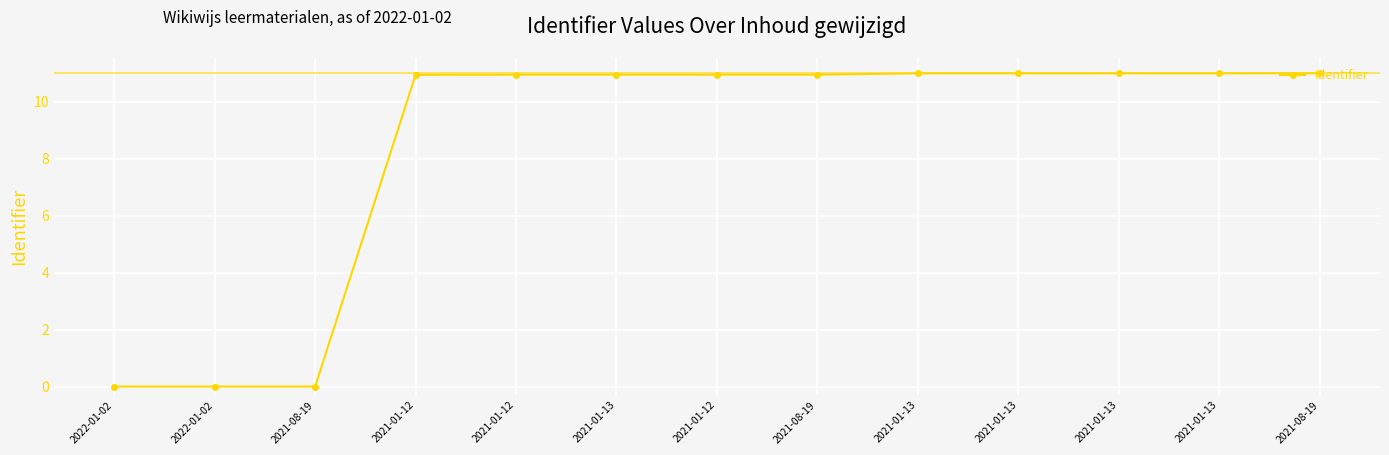

Does the chart display data point markers on the line(s)?

Yes